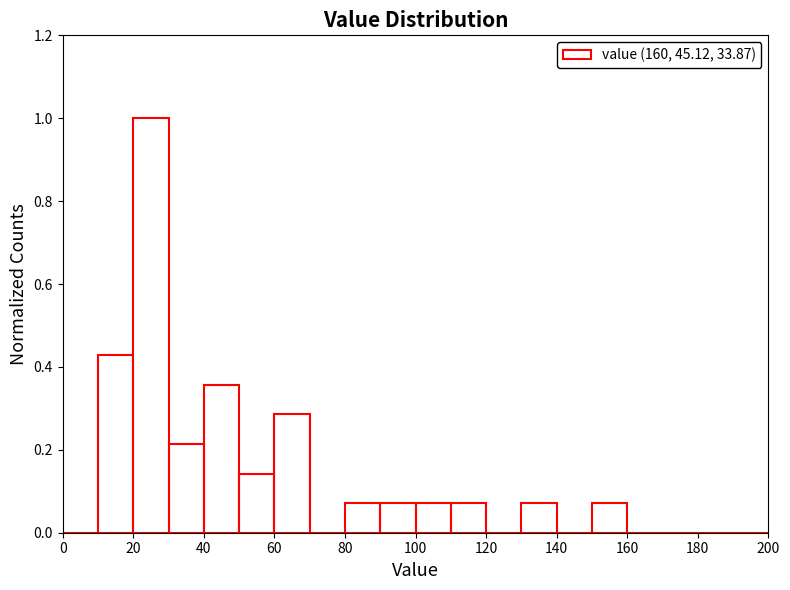

Over which range of the x-axis is the bar tallest?

20 to 30